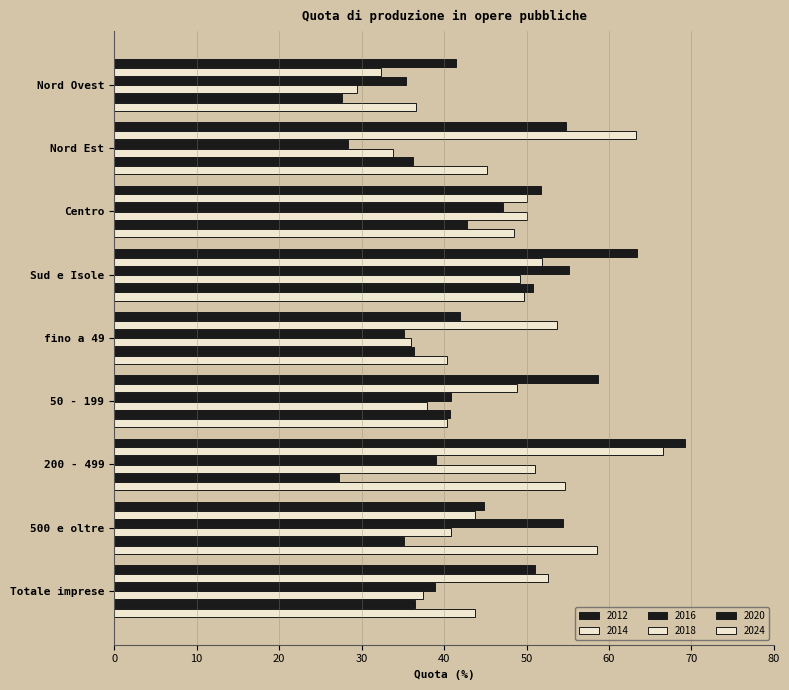

What is the difference between the highest and lowest values at Centro?

9.0